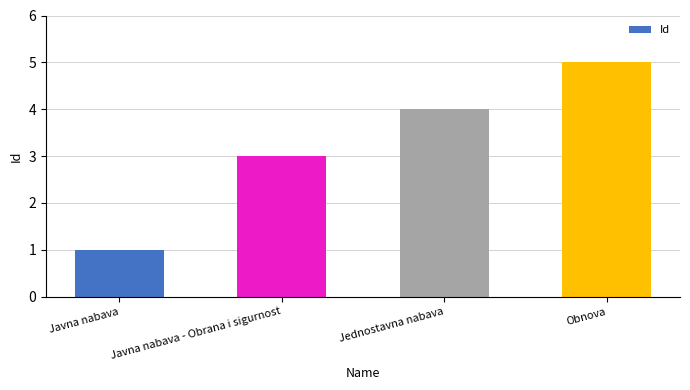

What value does the data have at Javna nabava - Obrana i sigurnost?

3